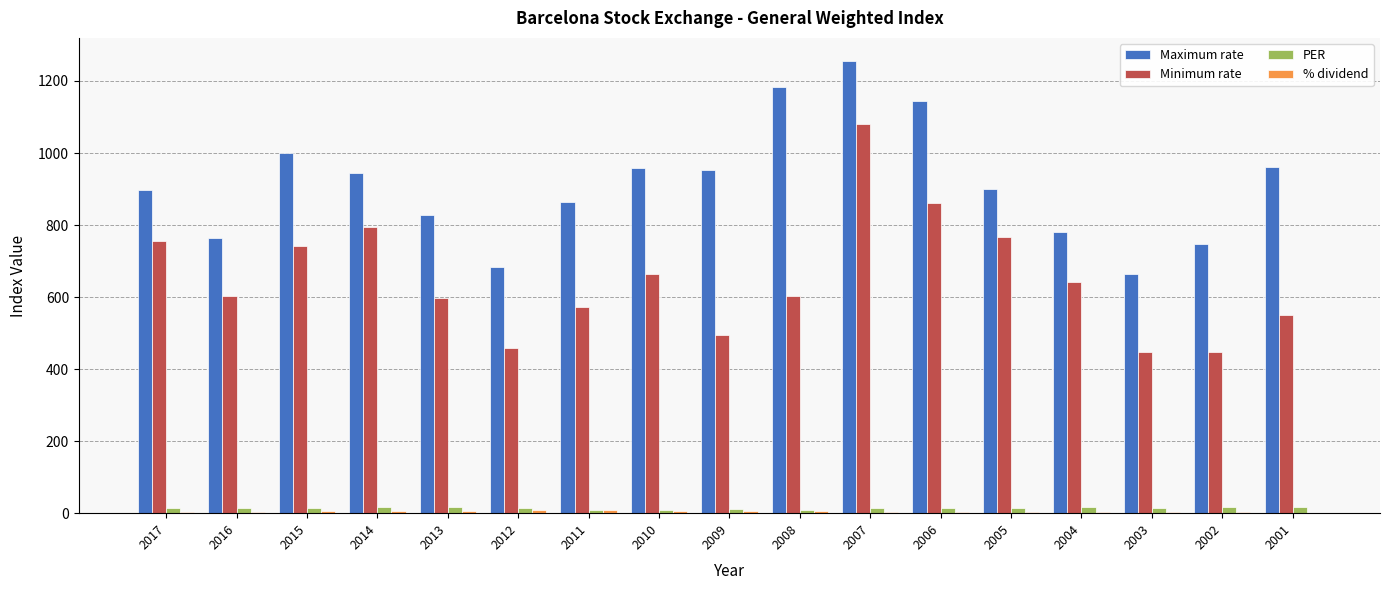

Is the value of PER at 2009 greater than the value of Maximum rate at 2003?

No